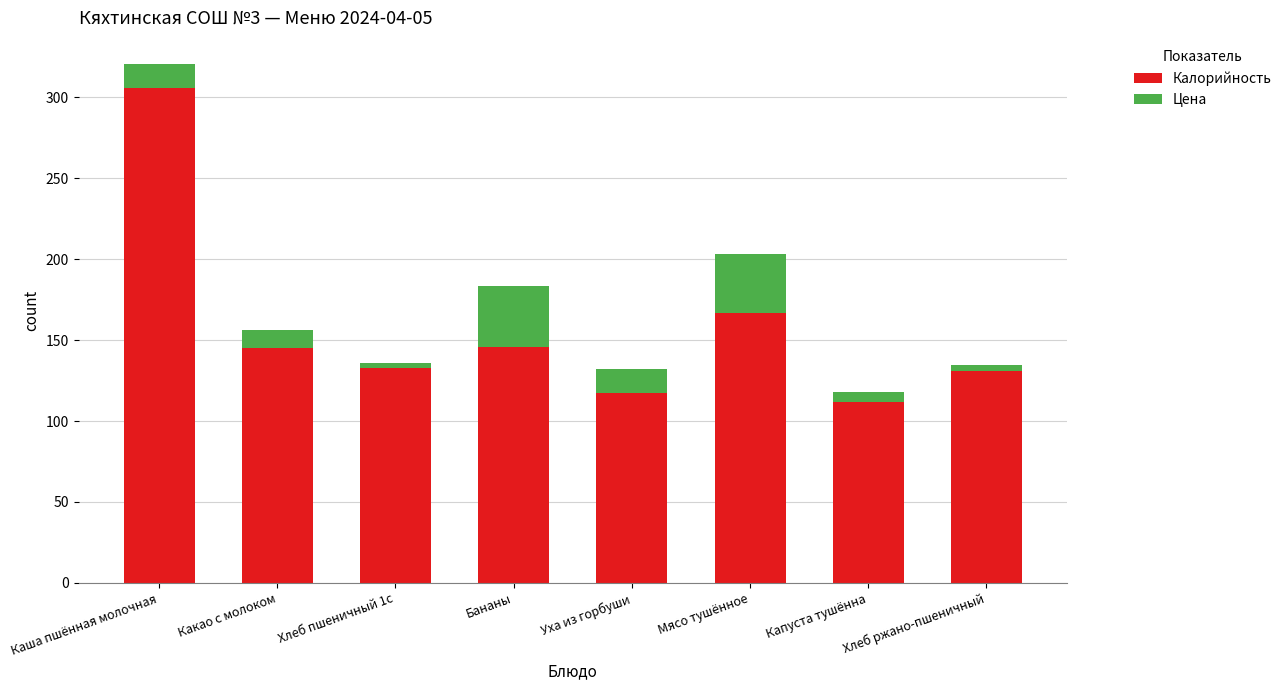

Are the bars grouped side by side (vs. stacked)?

No